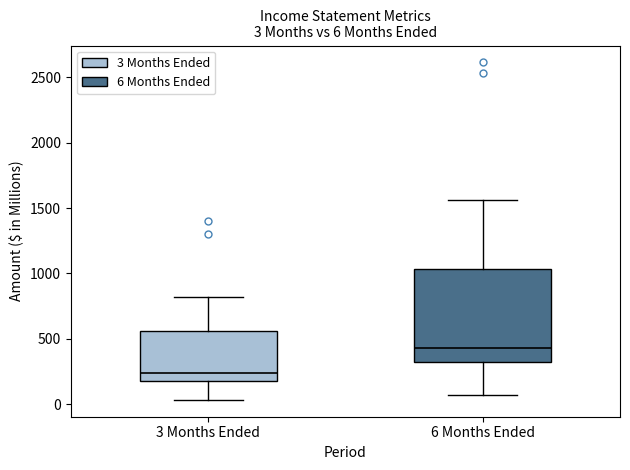

Which box is the tallest, from its lower edge to its upper edge?

6 Months Ended